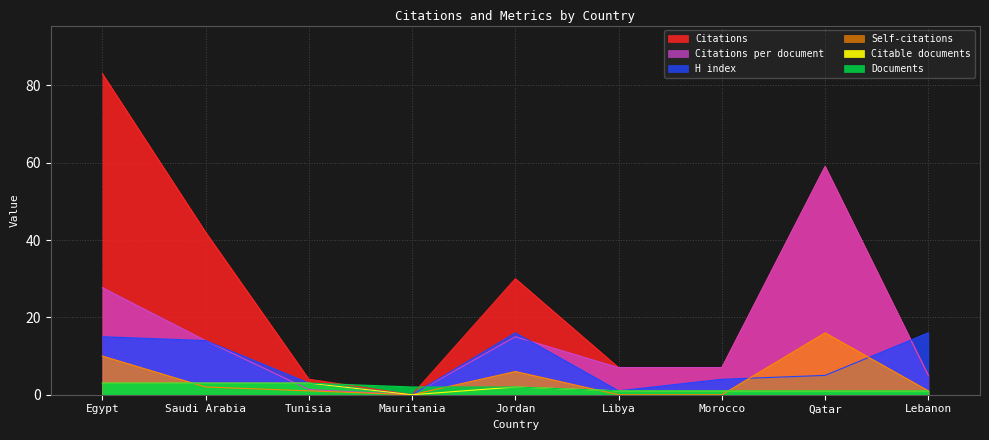

What is the difference between the maximum and second lowest values in the Citable documents series?

2.0